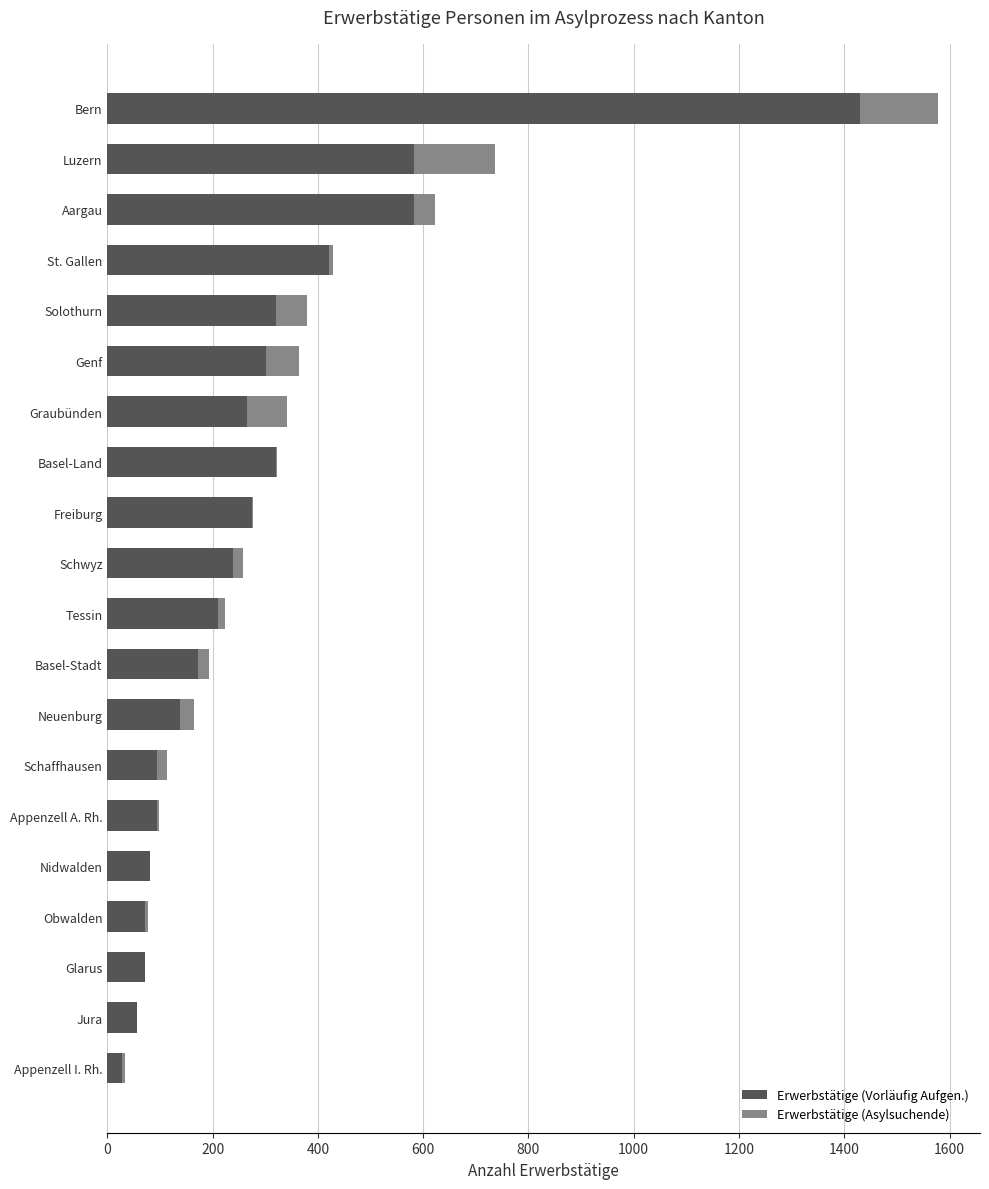

What is the total value across all series at Jura?

56